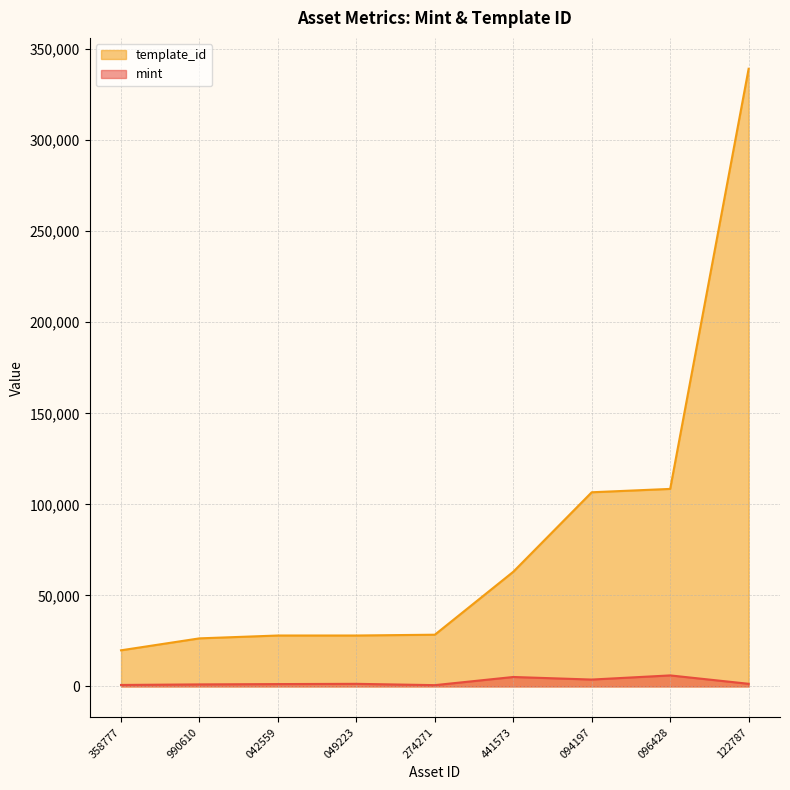

Is it true that template_id equals 42808 at 042559?

False